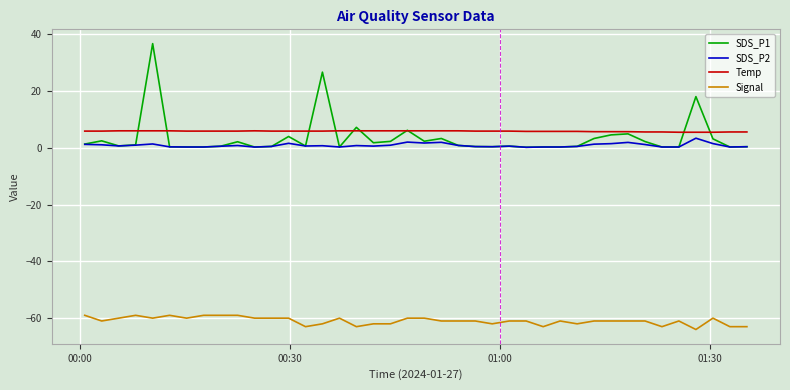

Does the chart have visible grid lines?

Yes